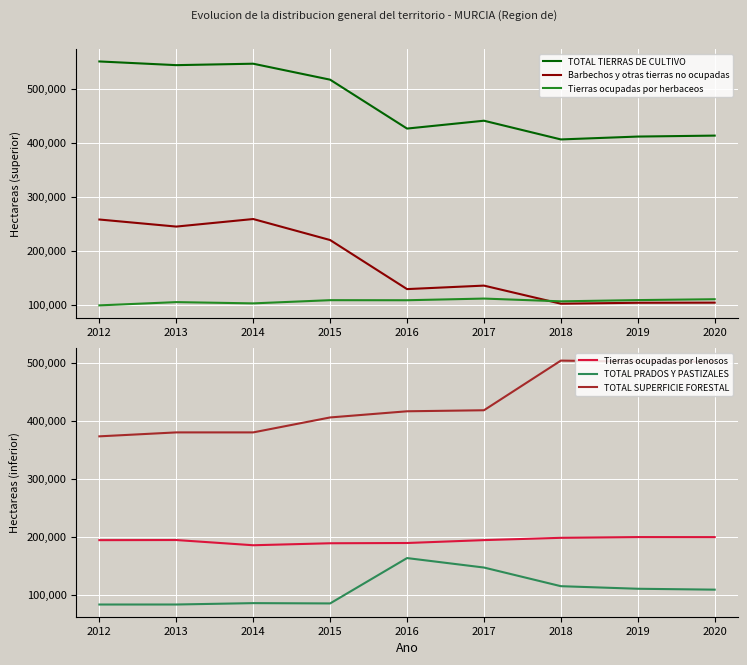

What is the sum of the Tierras ocupadas por lenosos values at 2019 and 2015?

388257